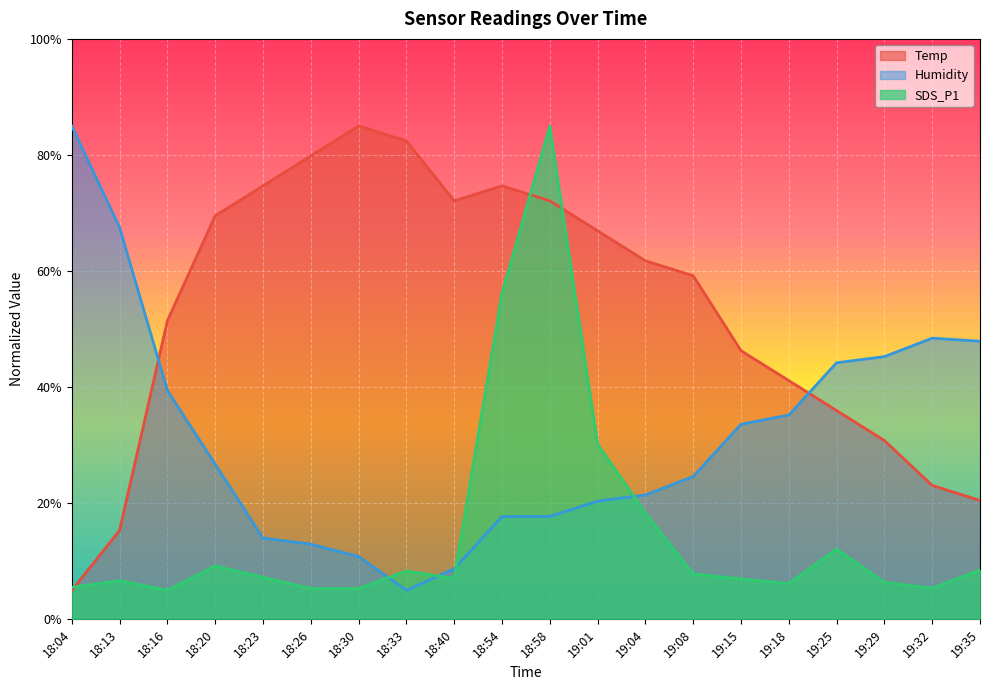

What is the sum of the Temp values at 19:29 and 18:16?

82.3